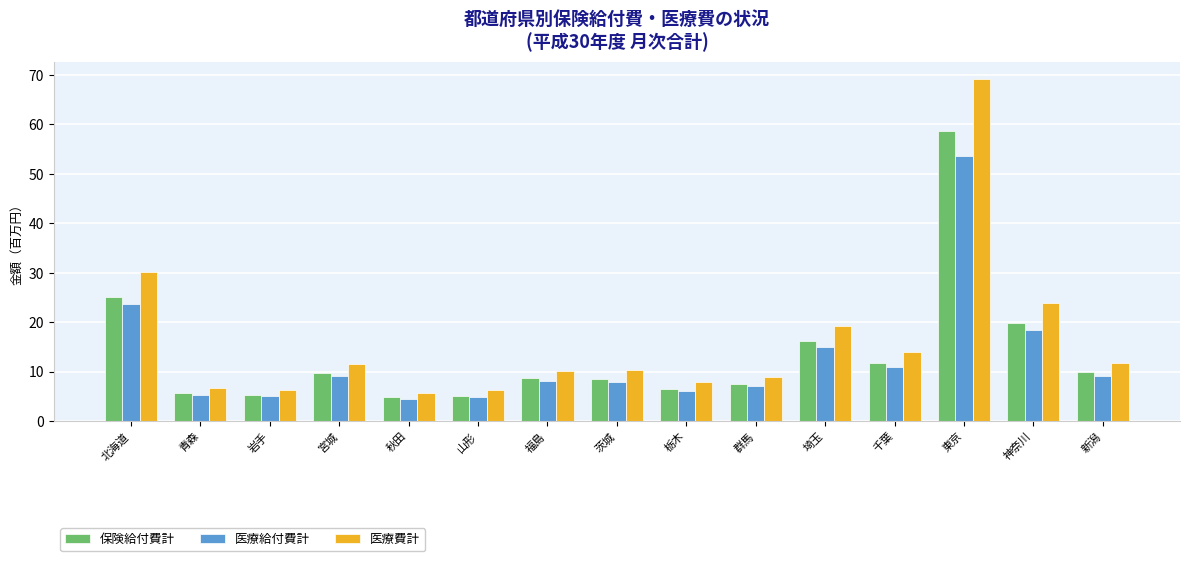

What is the label of the 12th bar from the left?

千葉